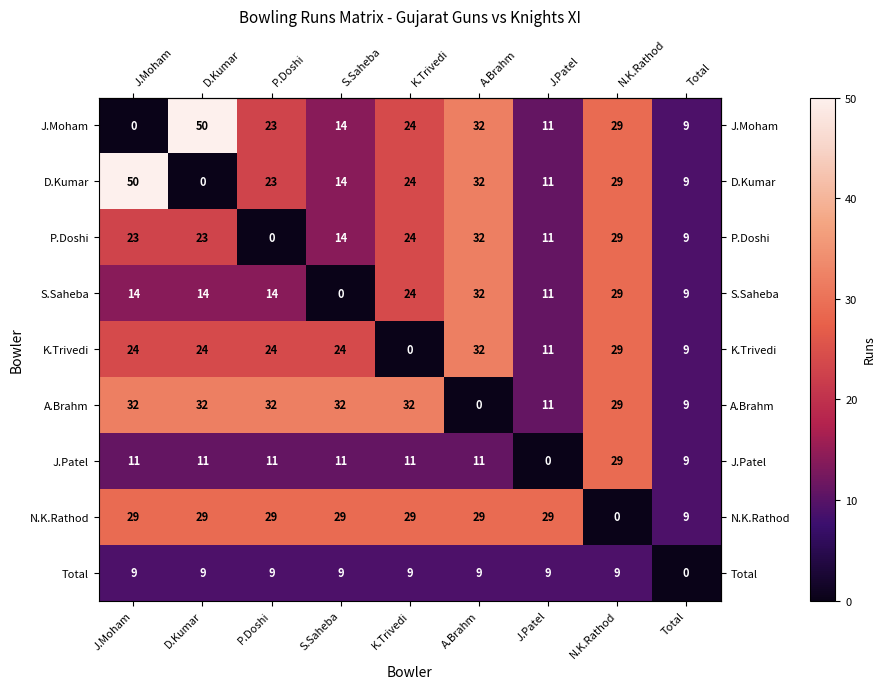

At which label does P.Doshi reach its minimum?

P.Doshi